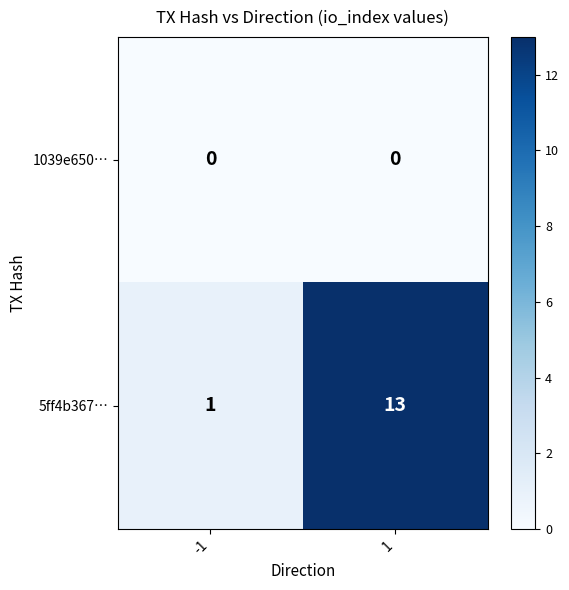

Which series changed the most between -1 and 1?

5ff4b367…